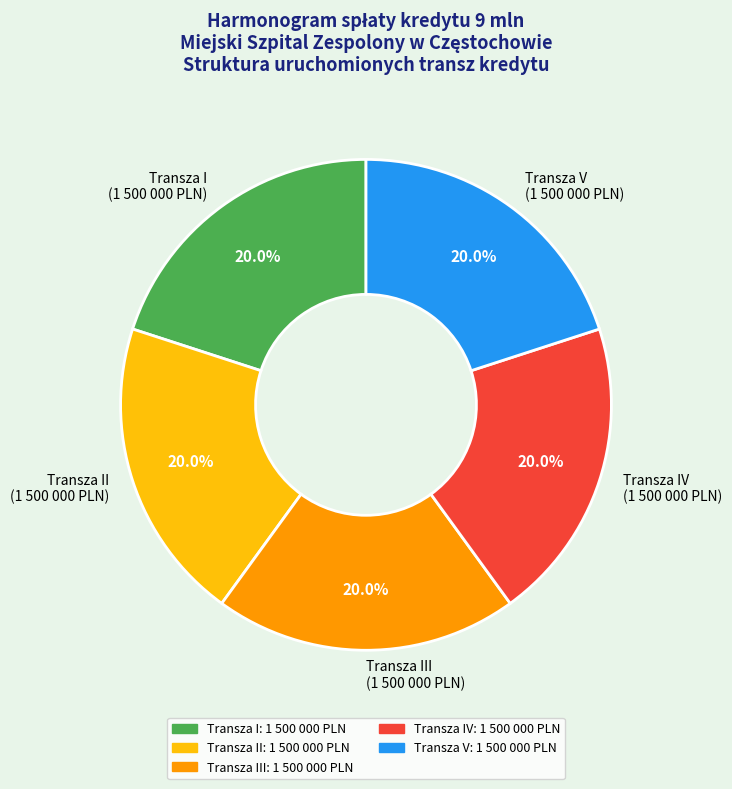

Is there any slice that represents more than half of the pie?

No